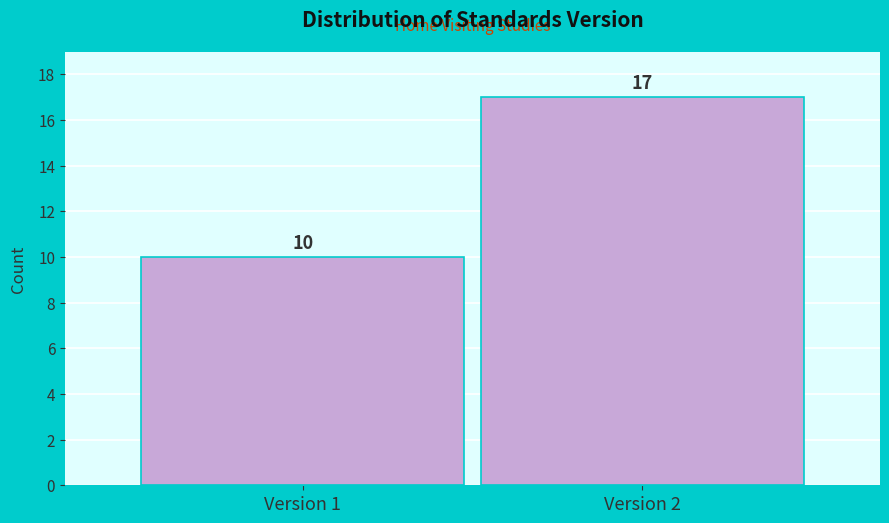

Reading left to right, what are all the values shown in this chart?

10	17